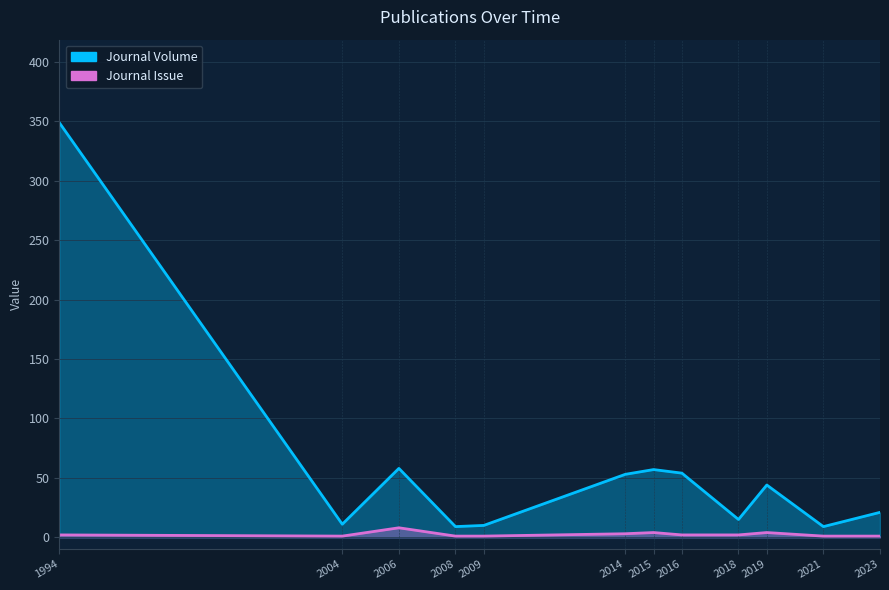

Rank the series at 2014 from lowest to highest value.

Journal Issue, Journal Volume